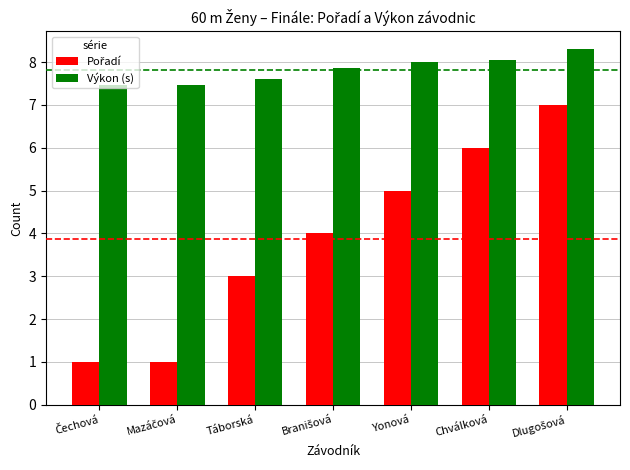

Is it true that Výkon (s) equals 8.0 at Yonová?

True